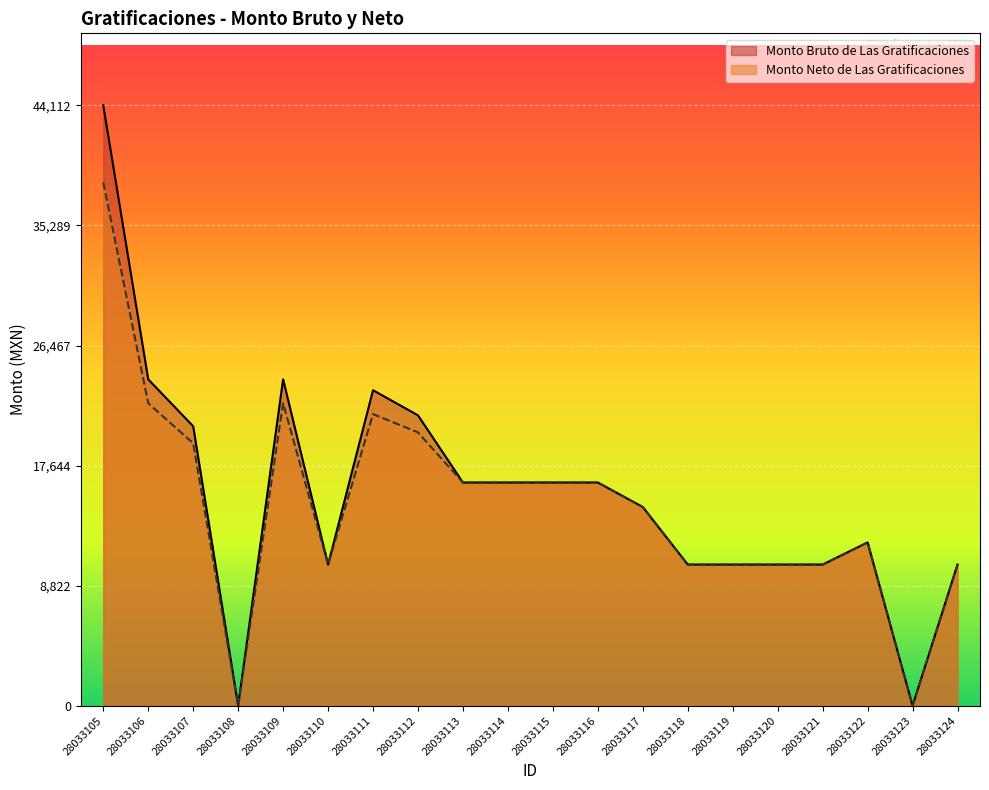

How many lines are shown in the chart?

2